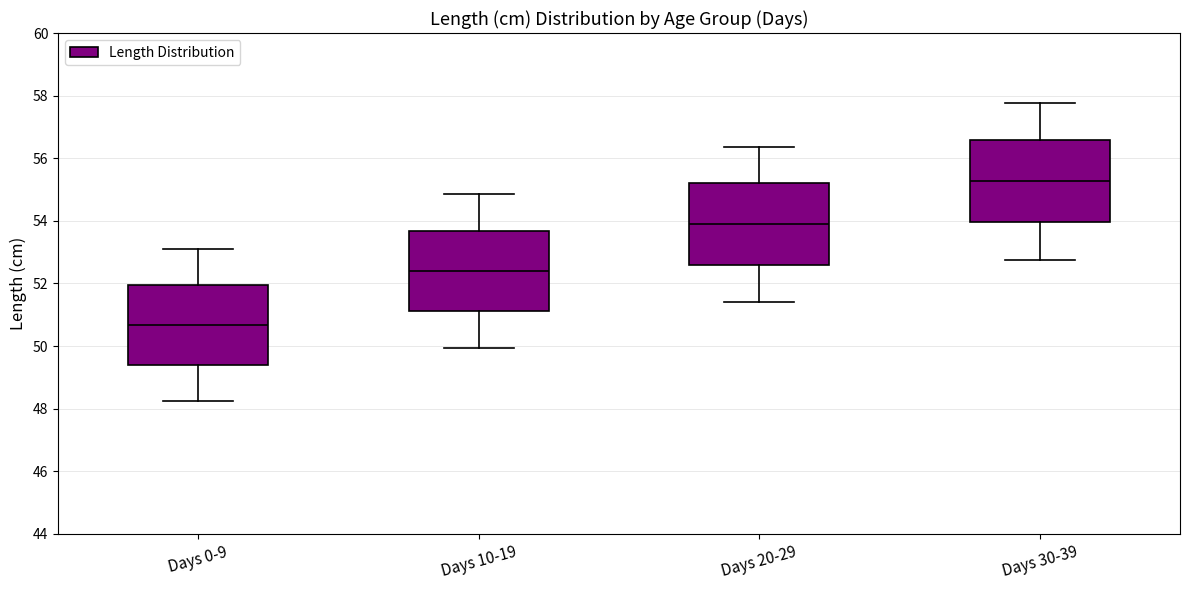

Which box has the lowest median line?

Days 0-9